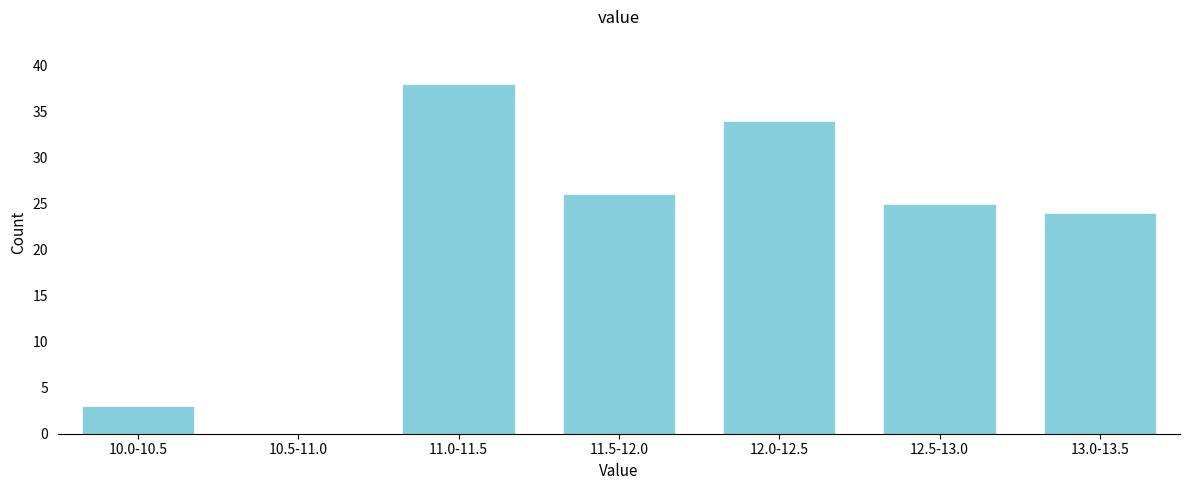

Reading left to right, transcribe all the data shown in this chart.

10.0-10.5=3	10.5-11.0=0	11.0-11.5=38	11.5-12.0=26	12.0-12.5=34	12.5-13.0=25	13.0-13.5=24